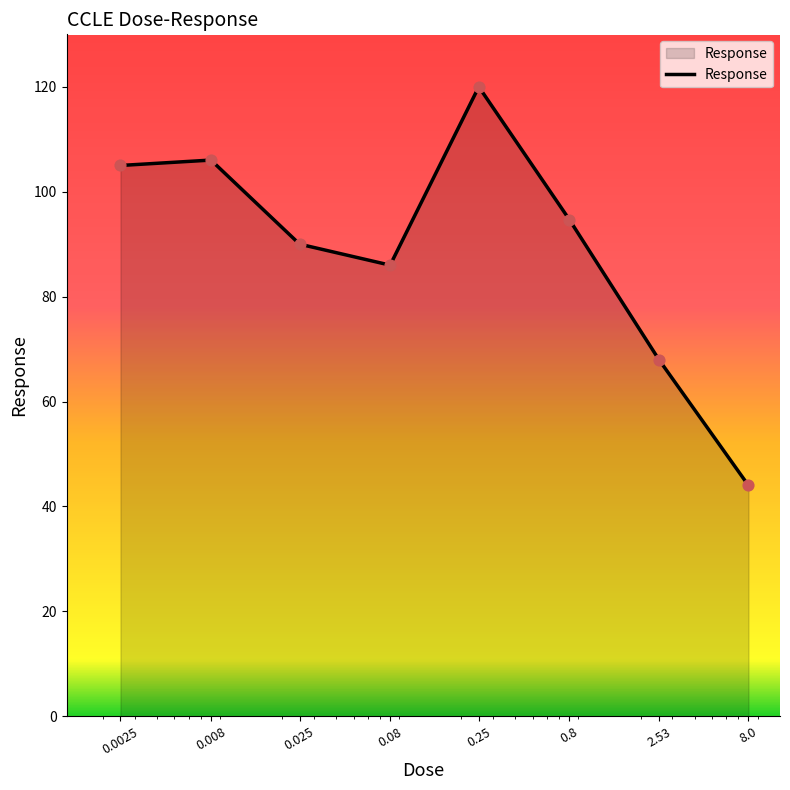

What is the difference between the maximum and minimum values?

76.0